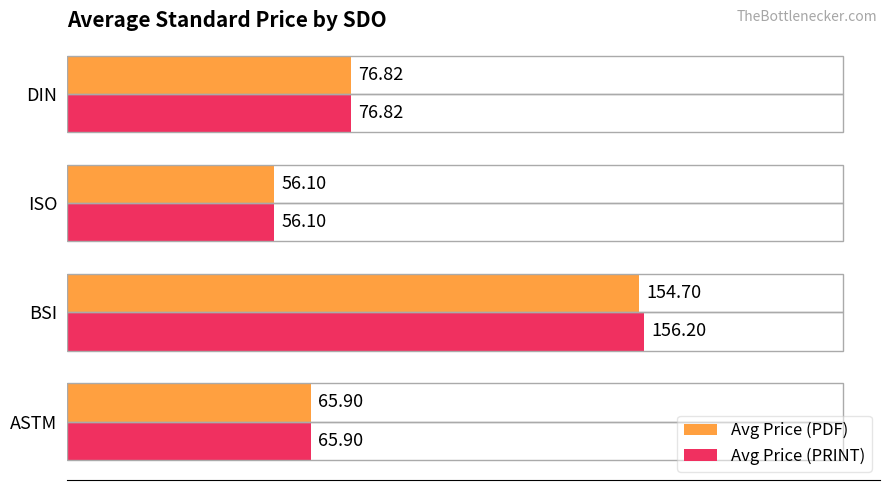

Which category has the lowest value across all series?

ISO